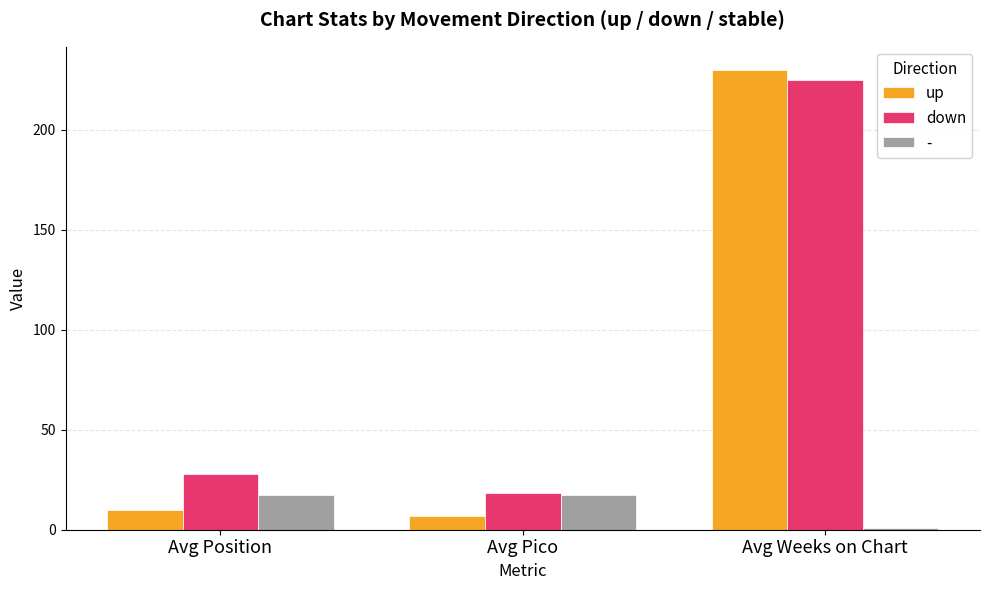

At which label does up reach its minimum?

Avg Pico